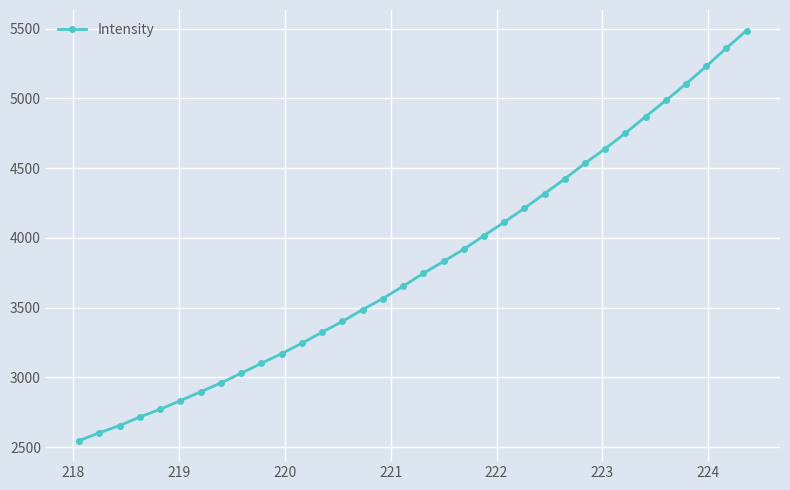

What is the value of the 20th point from the left?

3917.9